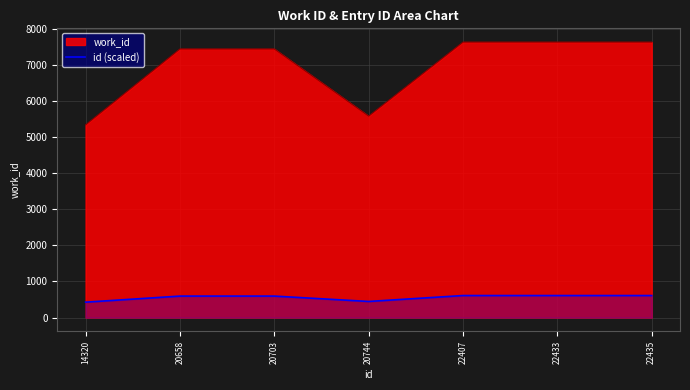

True or false: the data shows 610.3 at 22433.

True